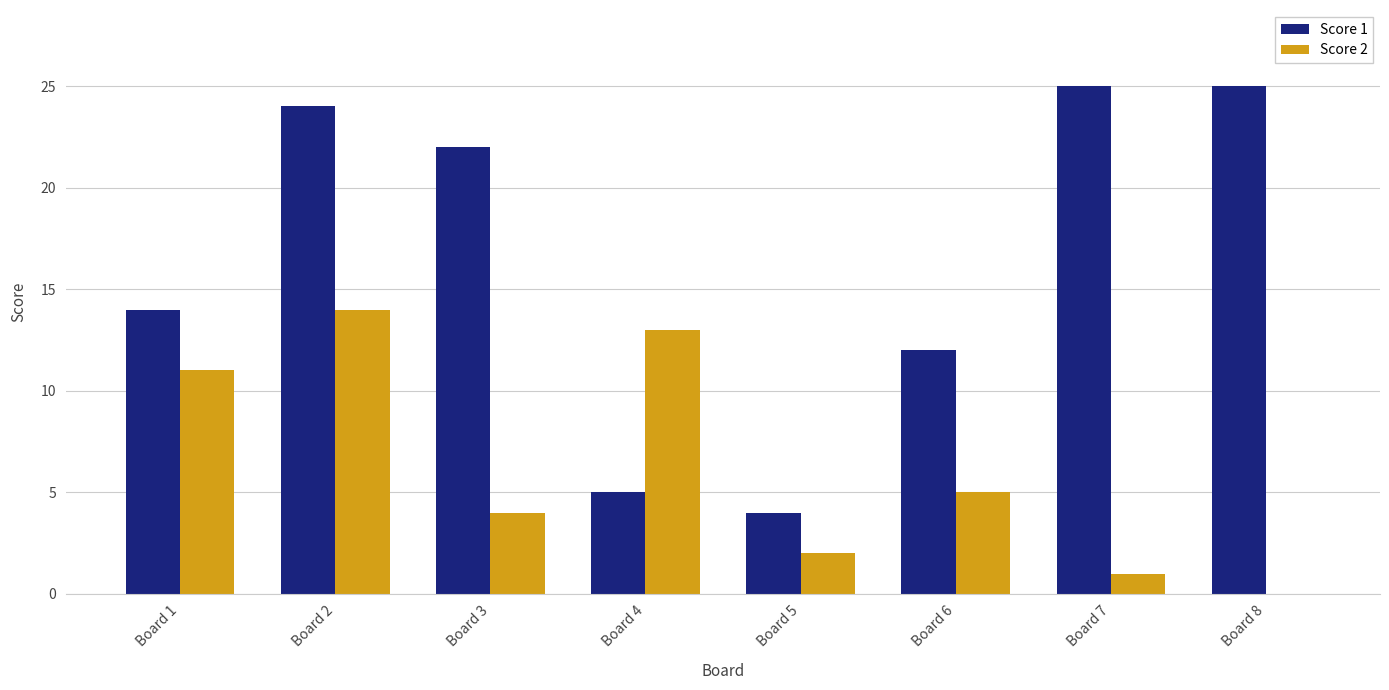

What is the total value across all series at Board 8?

25